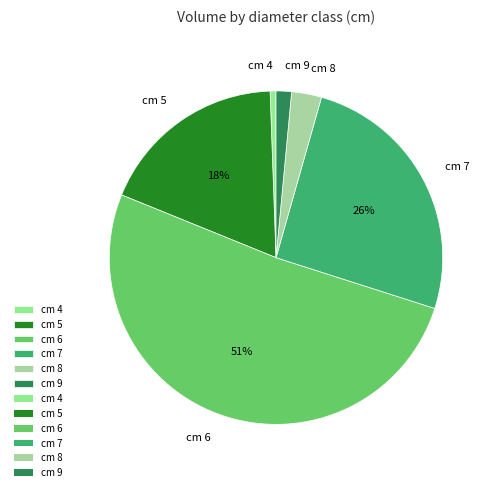

Which slice represents more than half of the pie?

cm 6